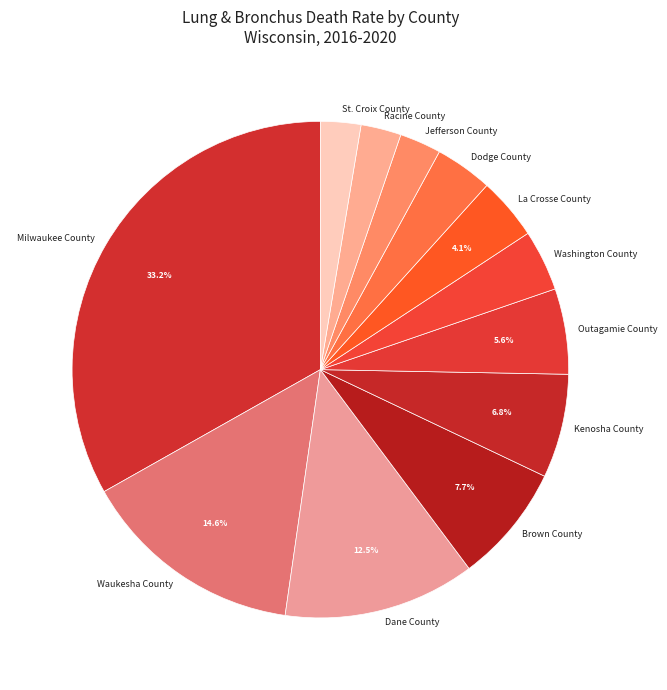

Count the number of slices in the pie.

12